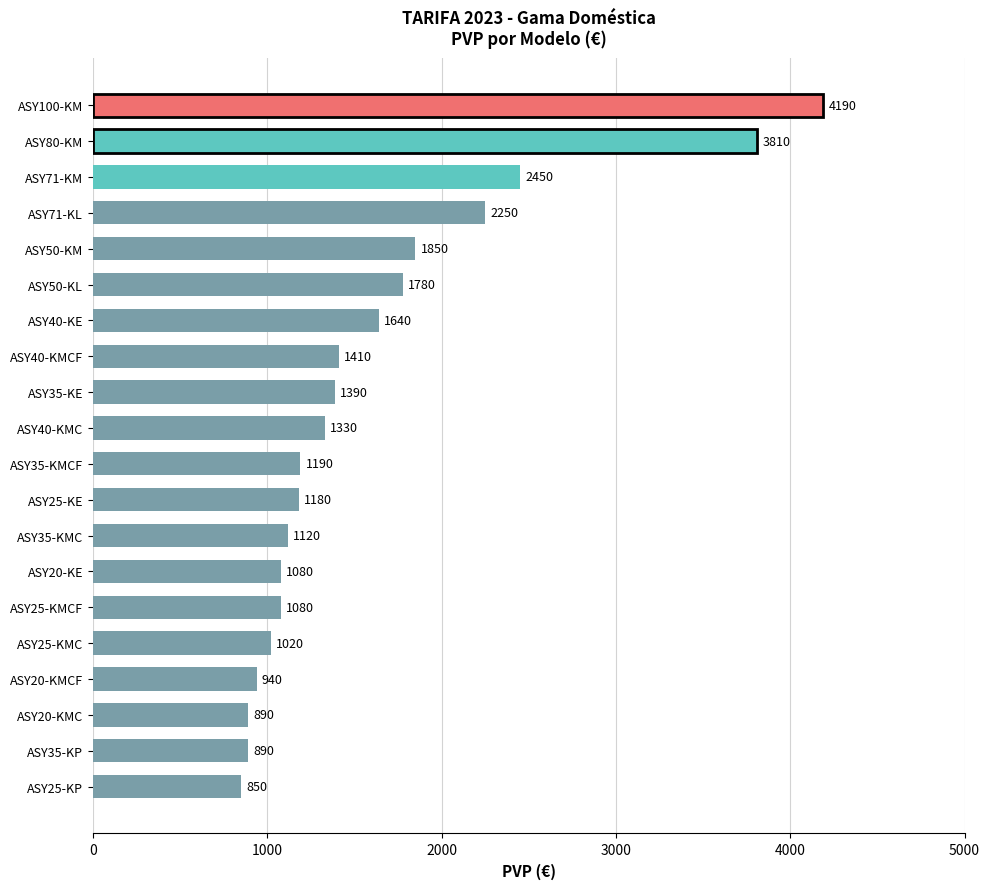

How many data points are less than 1330?

10